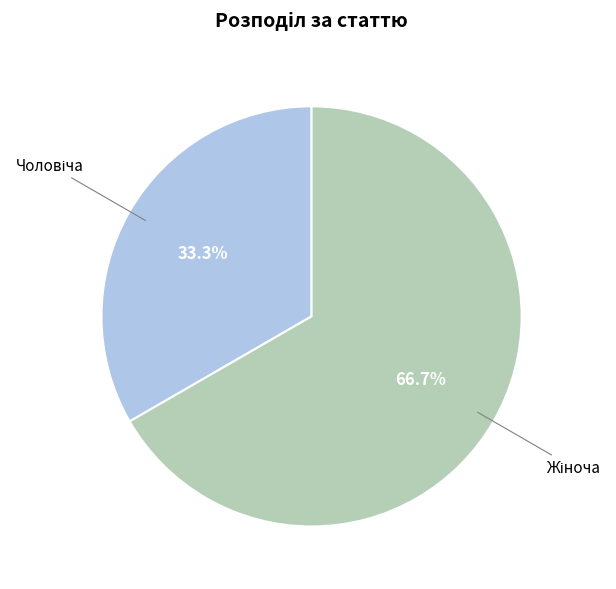

Count the number of slices in the pie.

2